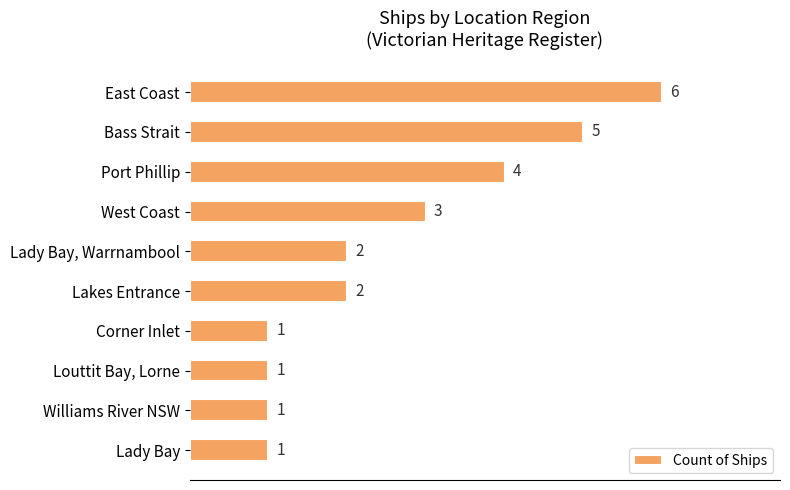

The value at Louttit Bay, Lorne is 1. True or false?

True